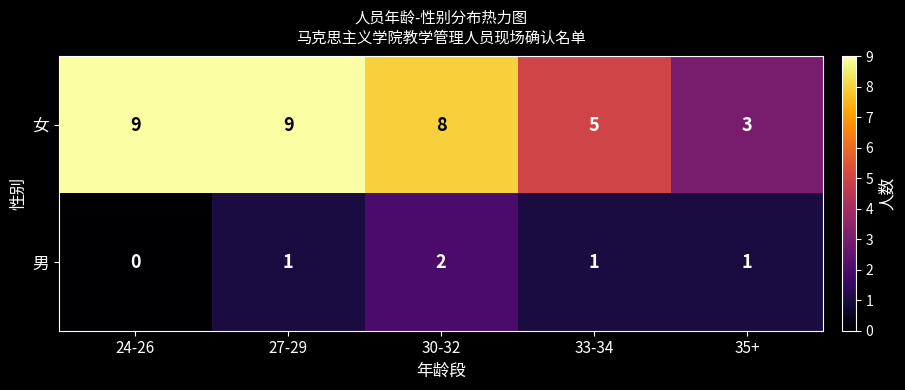

Rank the series by their average value, from lowest to highest.

男, 女